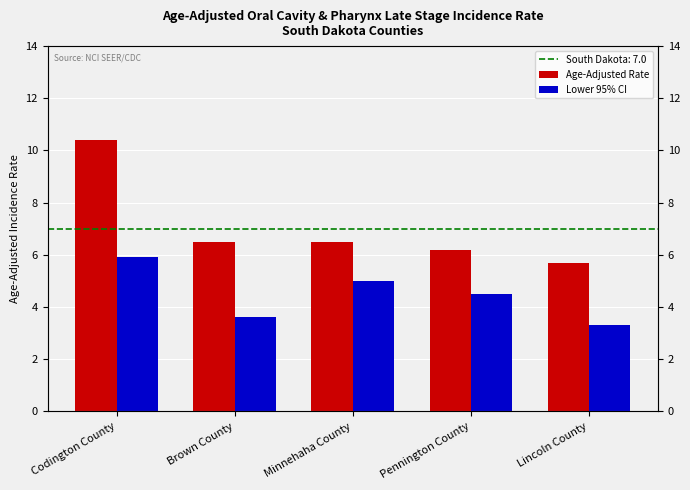

Does the chart contain stacked bars?

No